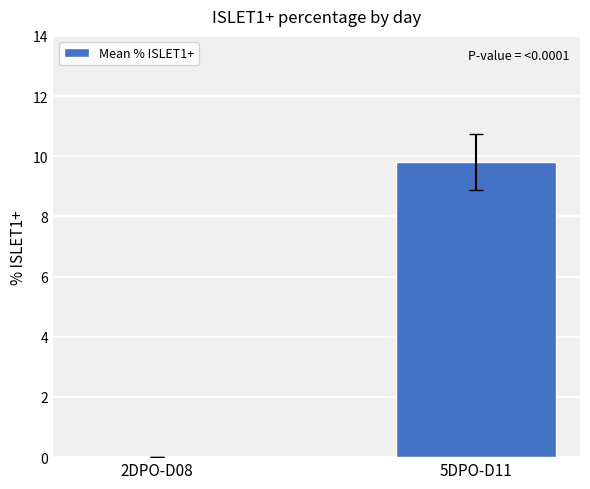

At which label is the value closest to 4?

2DPO-D08